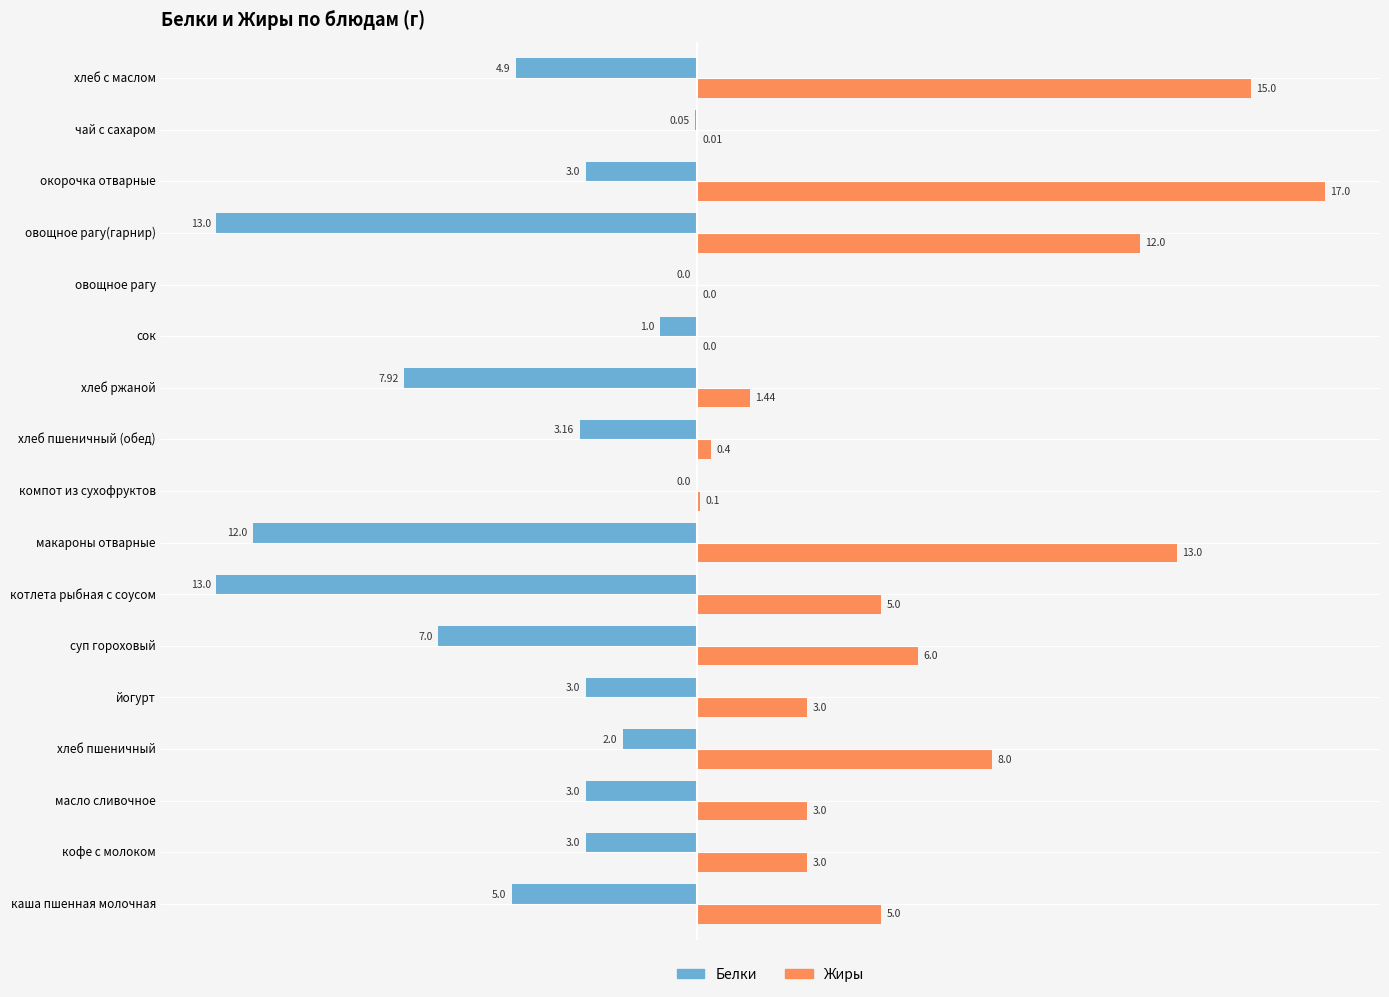

Which category has the highest value across all series?

окорочка отварные